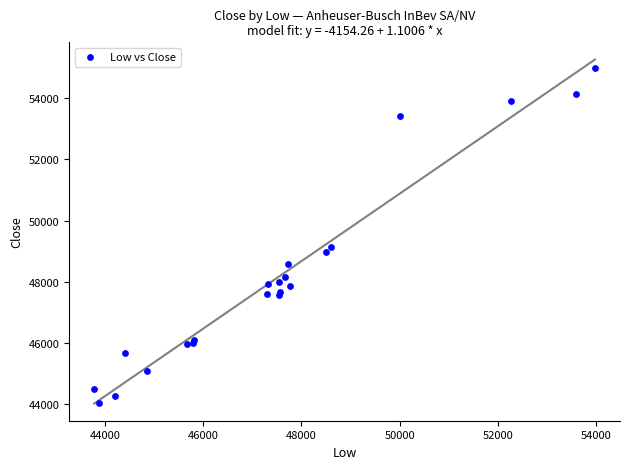

What Y value in the scatter plot is closest to 49500?

49141